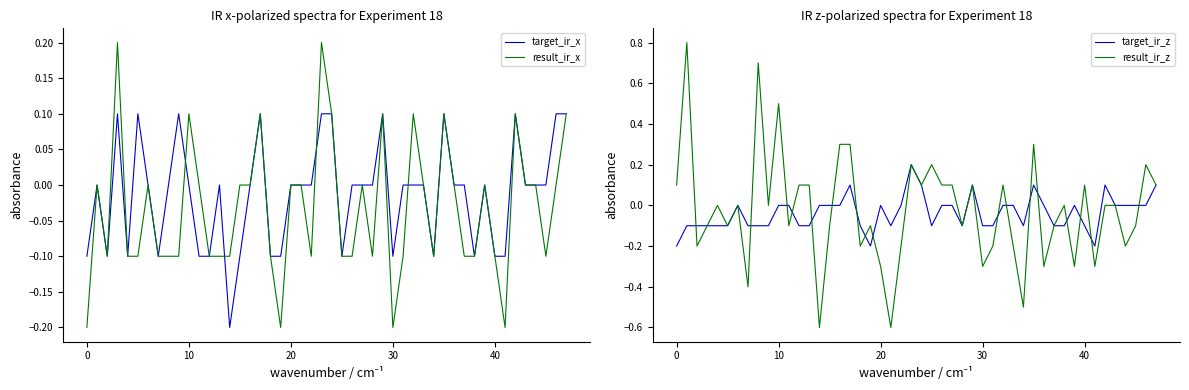

At which category does the chart reach its peak across all series?

1